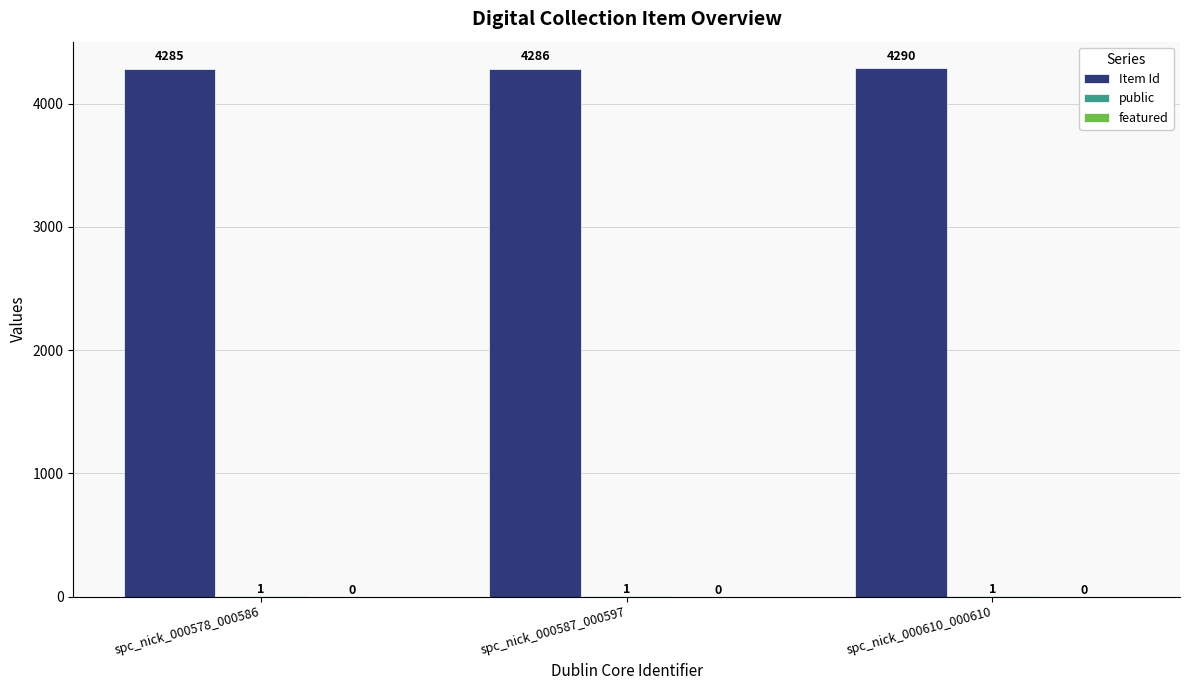

Is it true that Item Id equals 2930 at spc_nick_000578_000586?

False